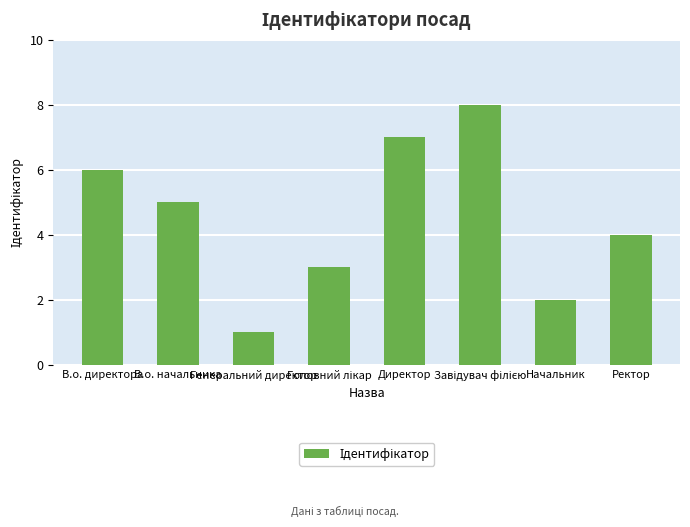

What is the difference between the second highest and minimum values?

6